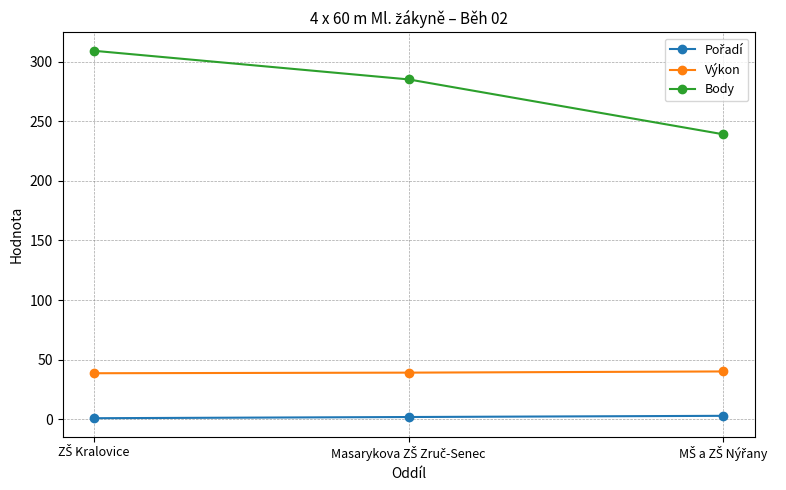

What is the difference between the second highest and minimum values in the Body series?

46.0